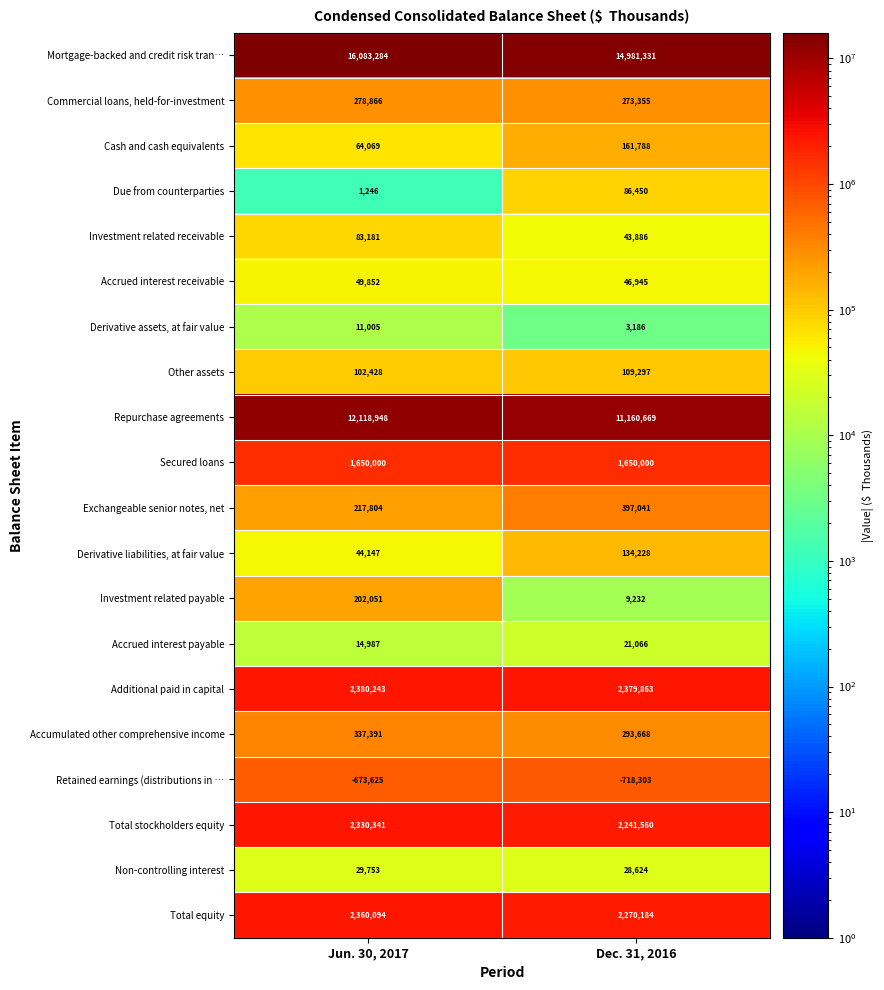

The Accrued interest payable series shows 3272 at Jun. 30, 2017. True or false?

False